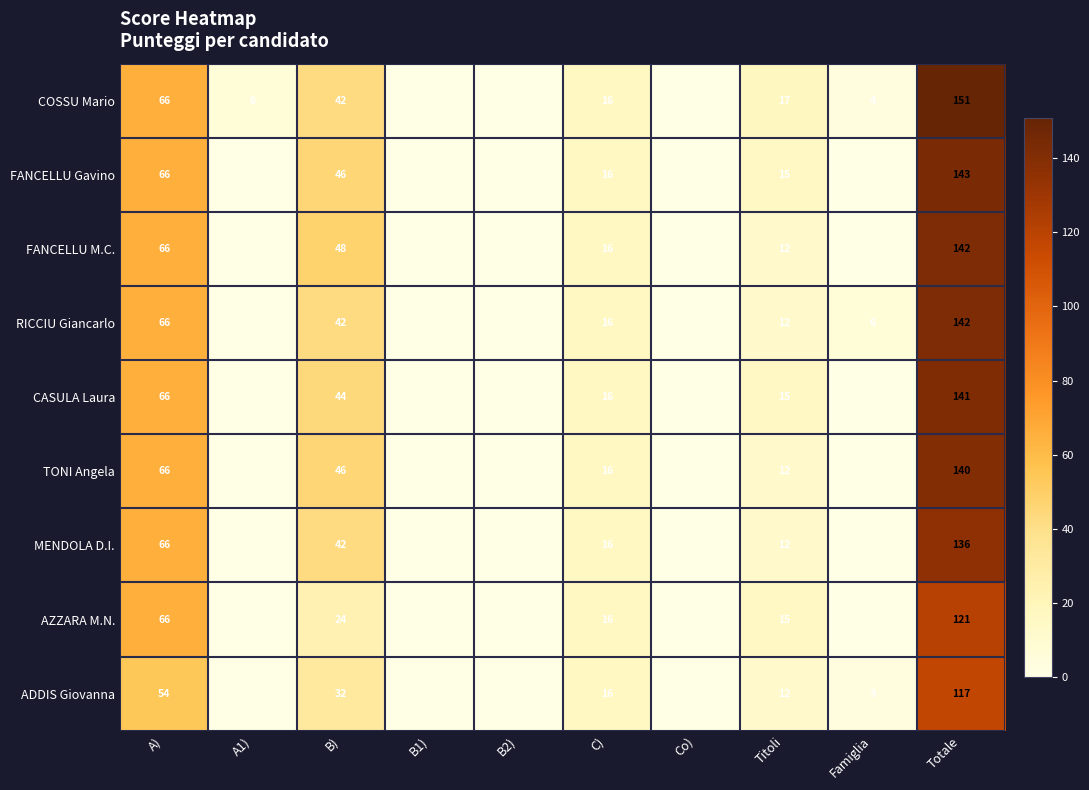

Between B) and C), which series saw the biggest shift?

FANCELLU M.C.